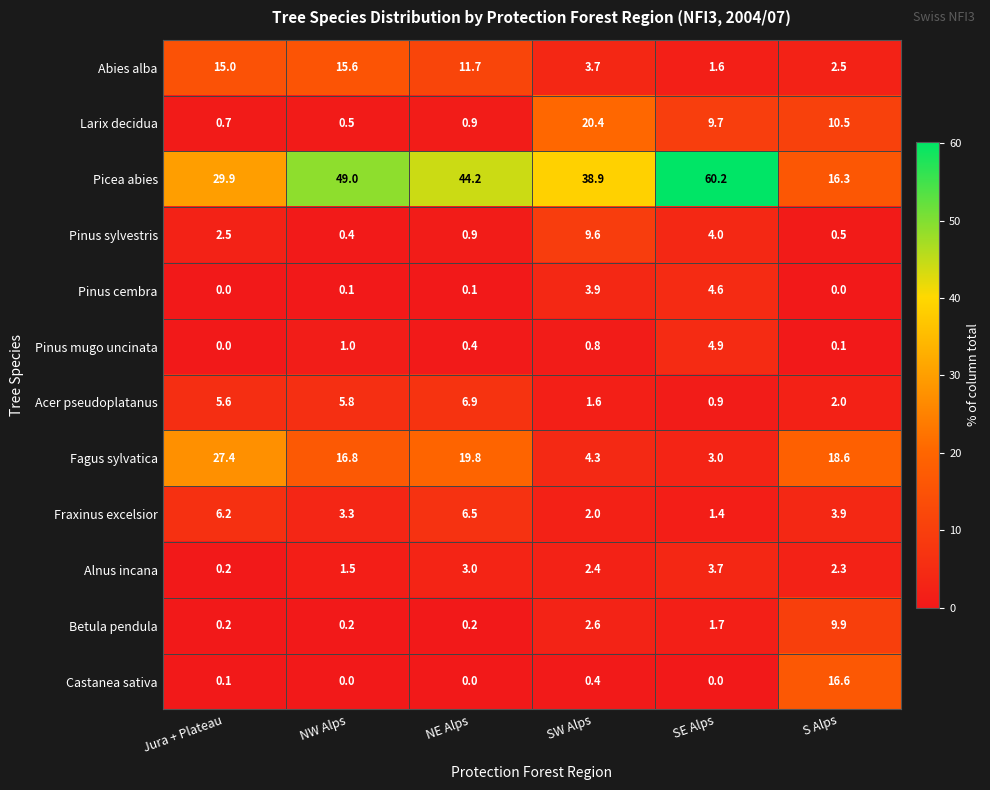

What is the sum of the Pinus sylvestris values at NW Alps and SE Alps?

4.4